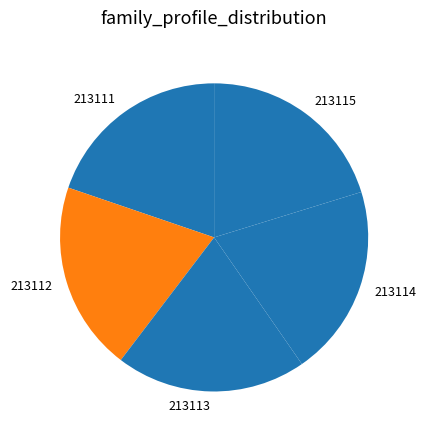

Does any single category account for the majority?

No